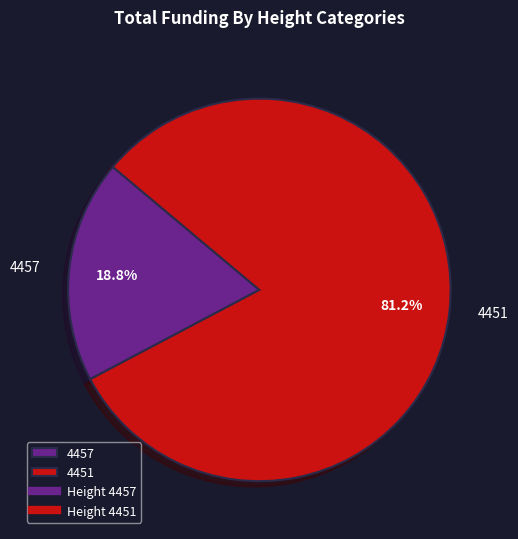

To the nearest percent, what percentage of the pie is 4457?

19%